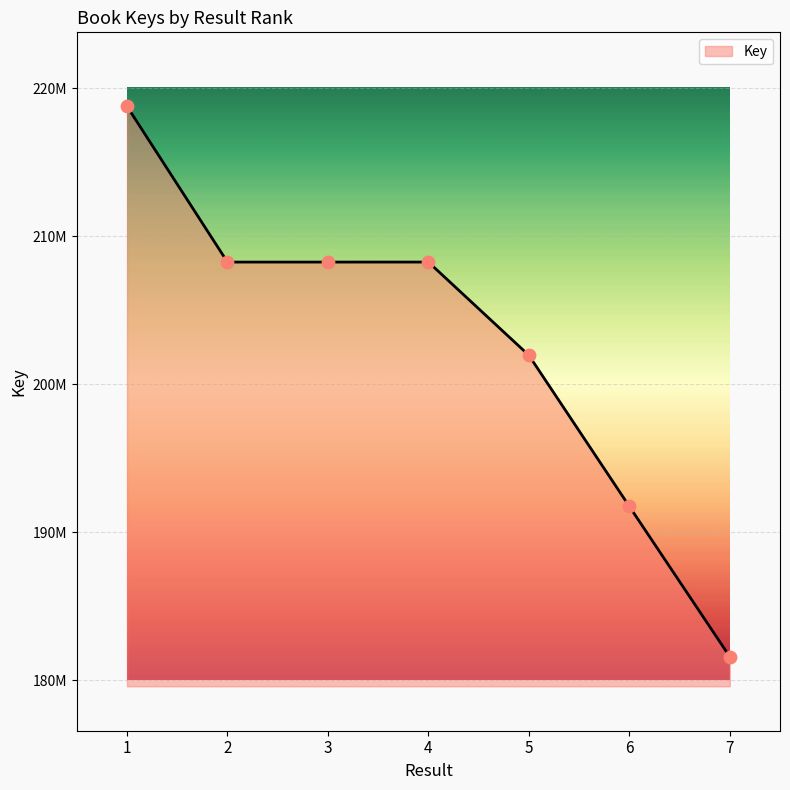

What is the ratio of the value at 6 to the value at 4?

0.9